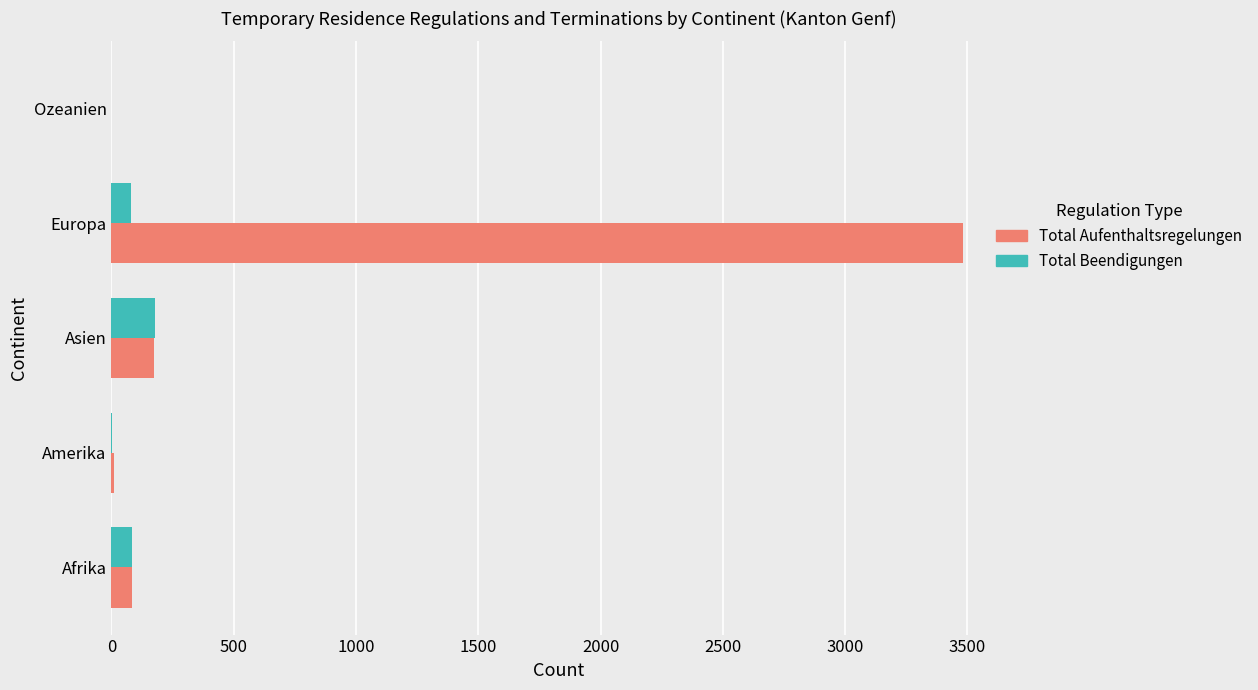

How many data points does each series have?

5